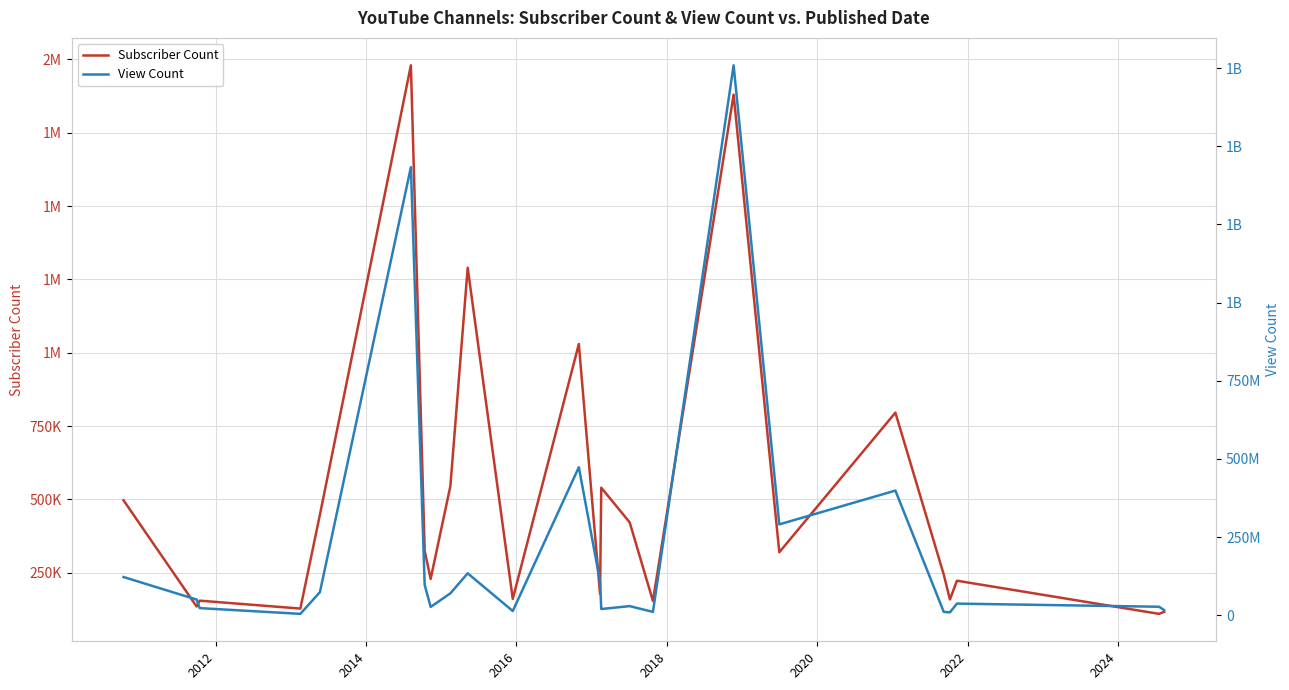

What is the value of the Subscriber Count point at the 2nd from the left?

135000